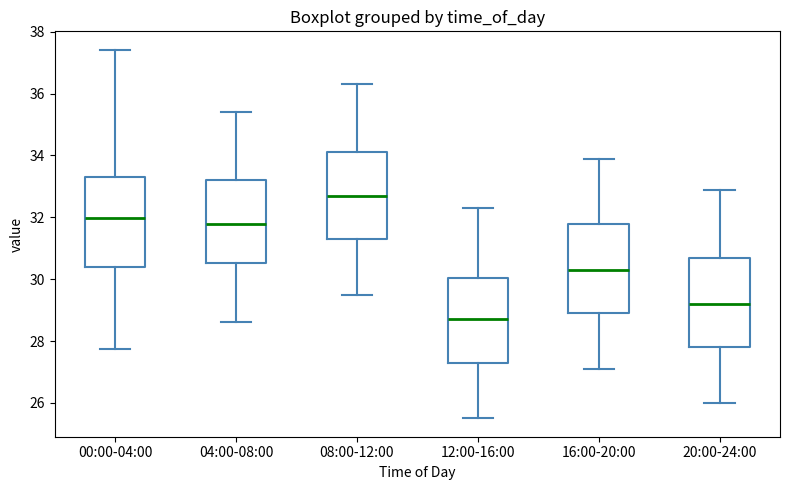

Which box has the highest median line?

08:00-12:00